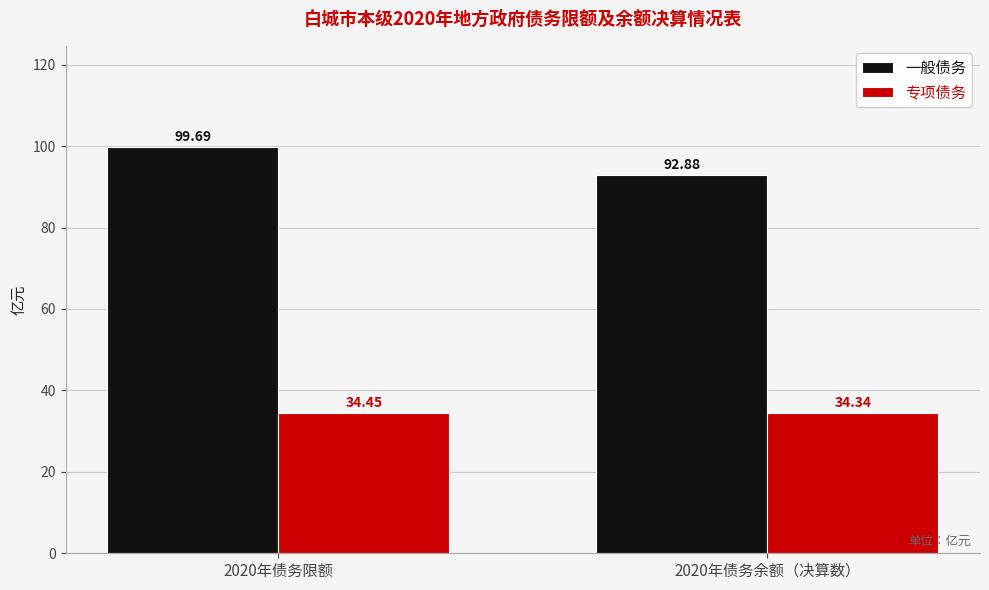

Rank the categories by 专项债务 value from lowest to highest.

2020年债务余额（决算数）, 2020年债务限额